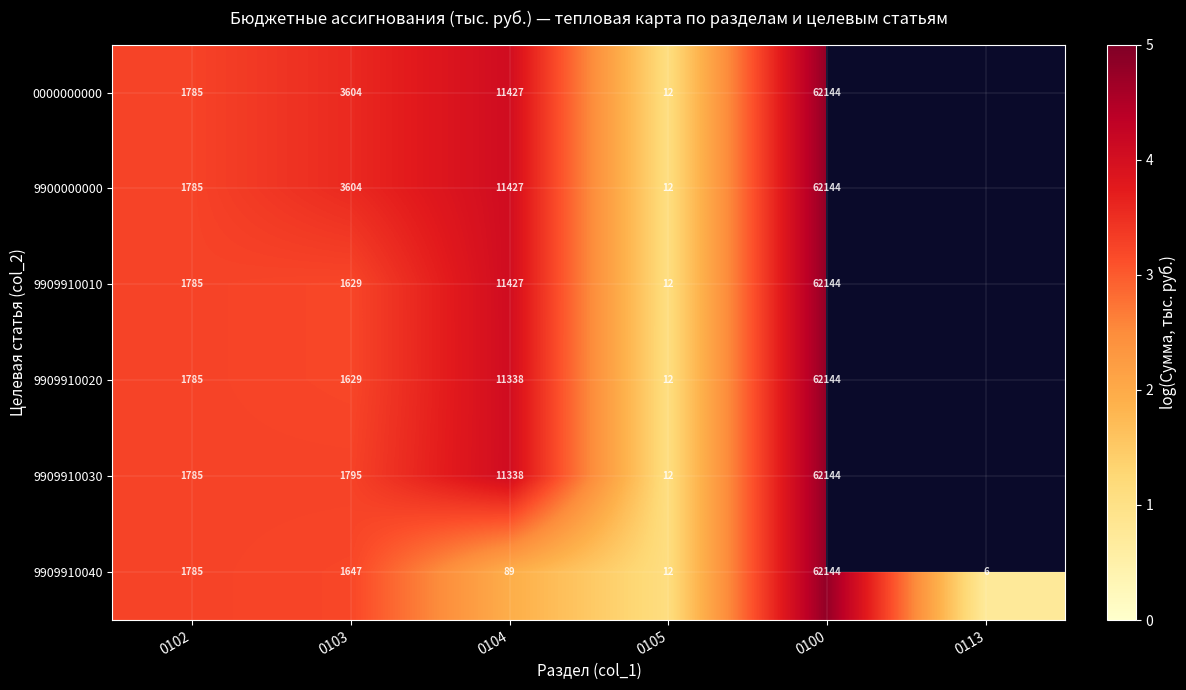

Is the value of 9909910040 at 0100 greater than the value of 9909910010 at 0104?

Yes